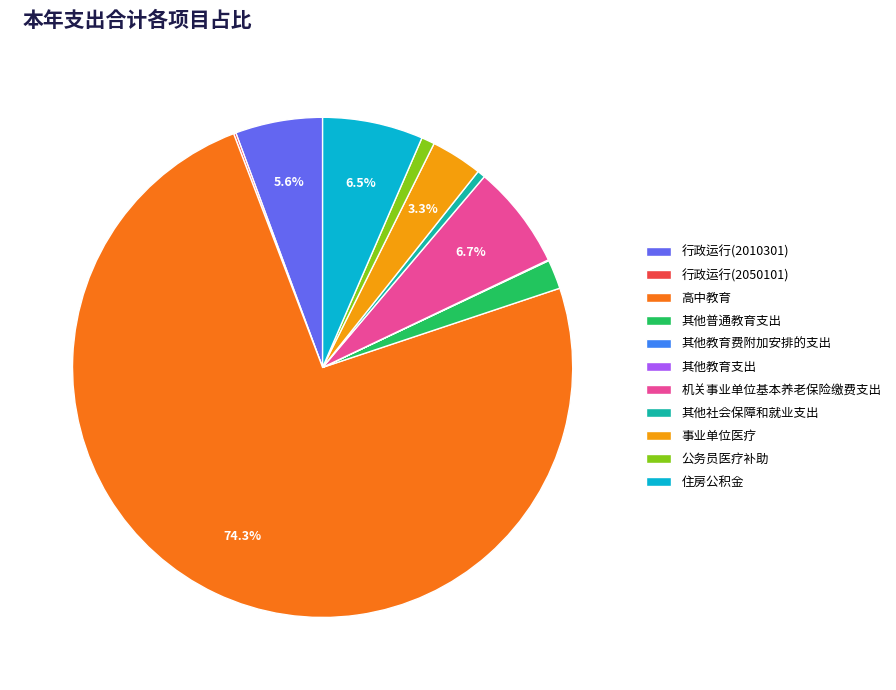

Is the sum of 行政运行(2010301) and 其他普通教育支出 greater than half?

No